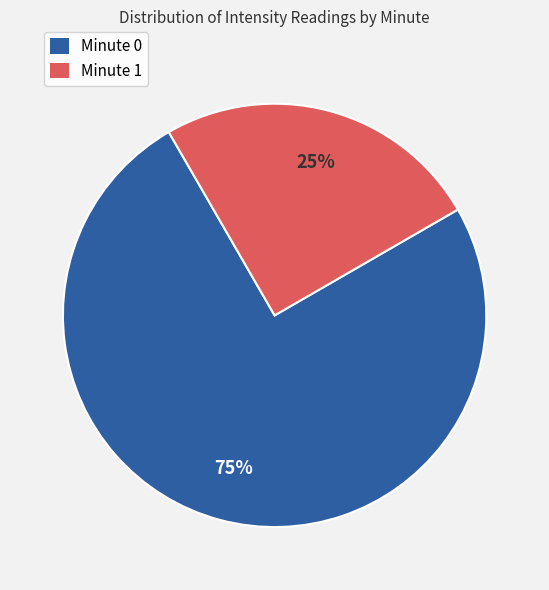

How many segments does this pie chart have?

2